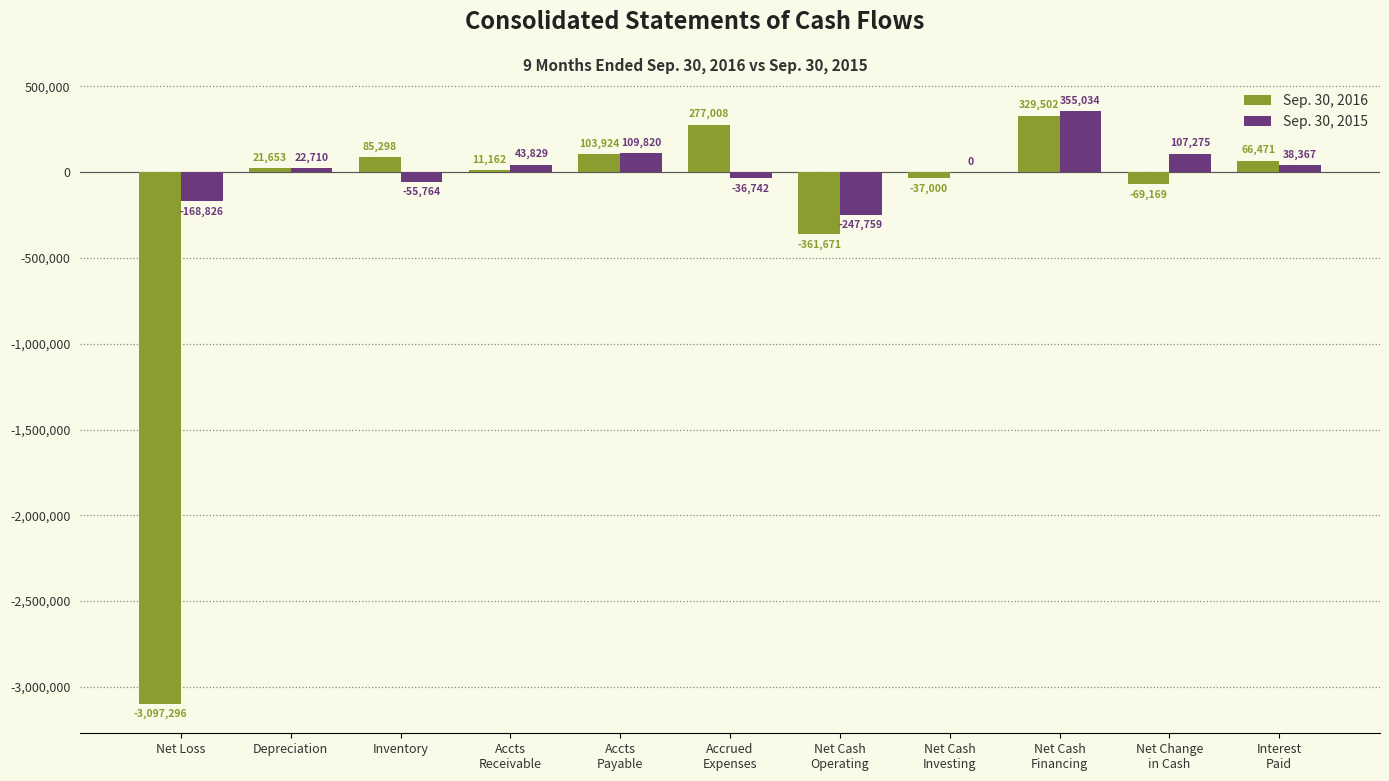

What is the sum of all Sep. 30, 2016 values?

-2670118